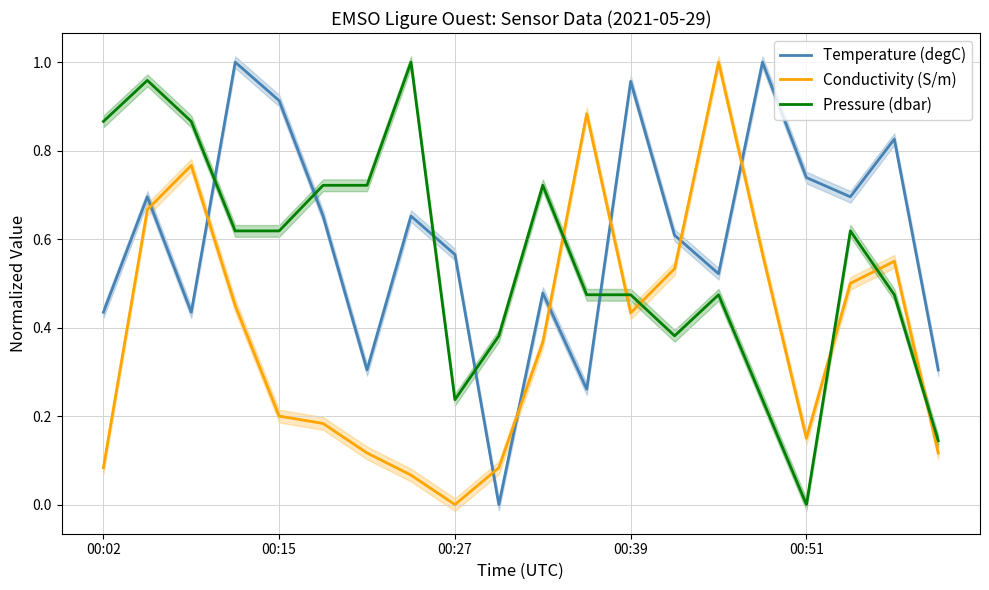

Where is Temperature (degC) nearest to the value 0?

9